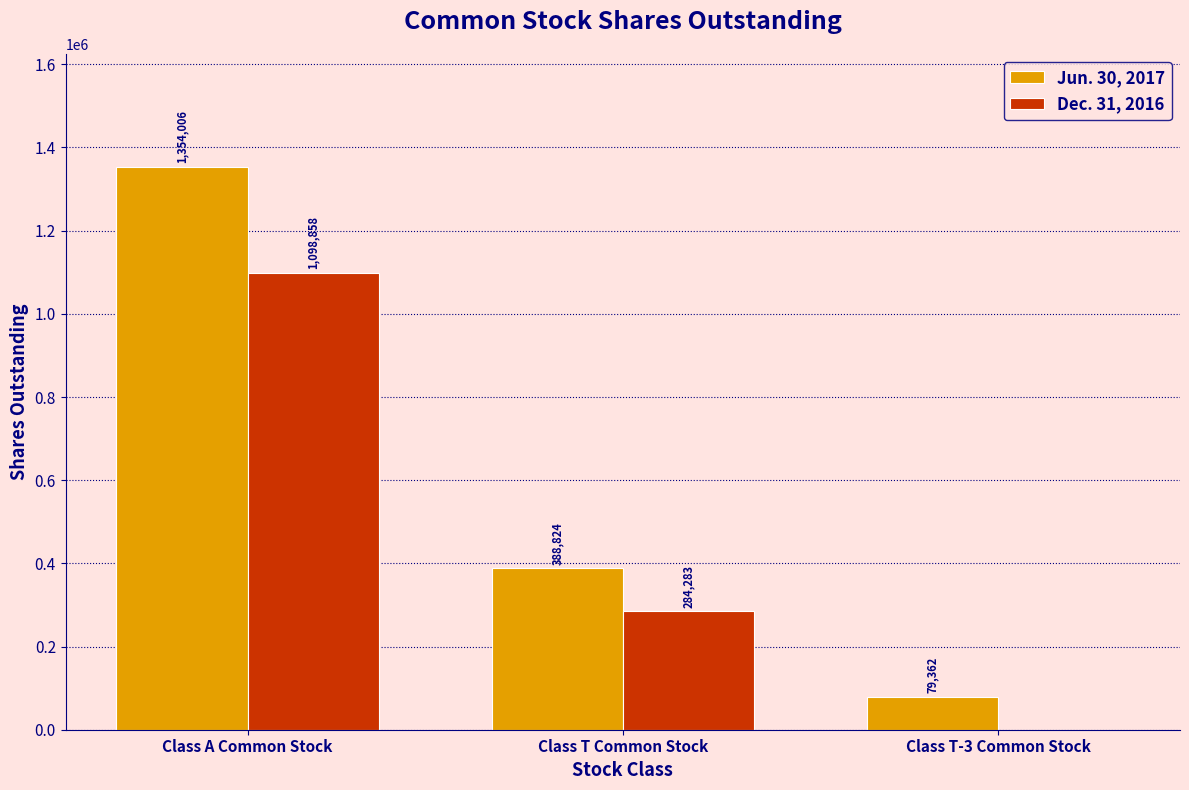

Which series changed the most between Class A Common Stock and Class T-3 Common Stock?

Jun. 30, 2017